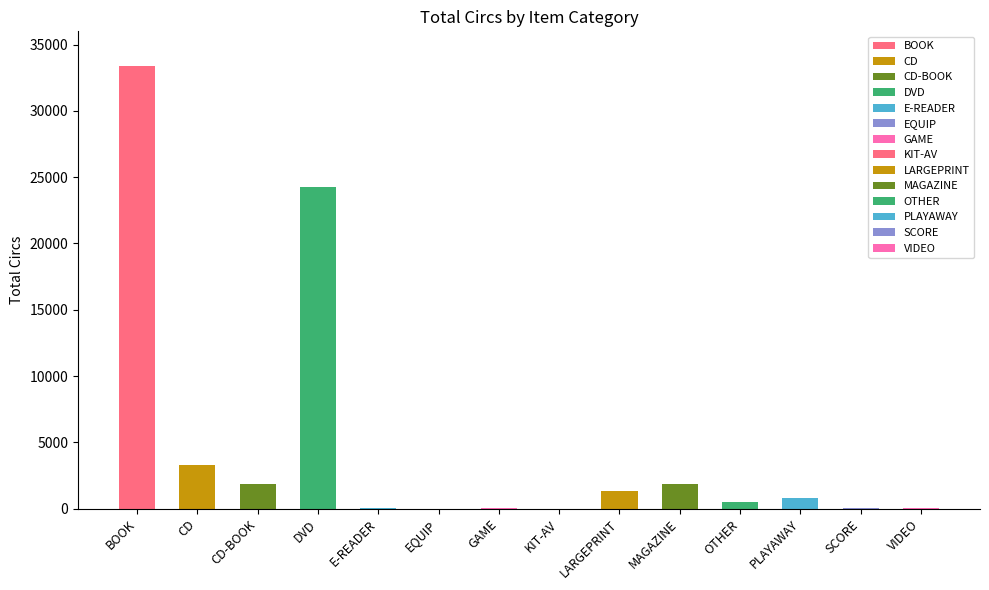

Which category has the highest value across all series?

BOOK